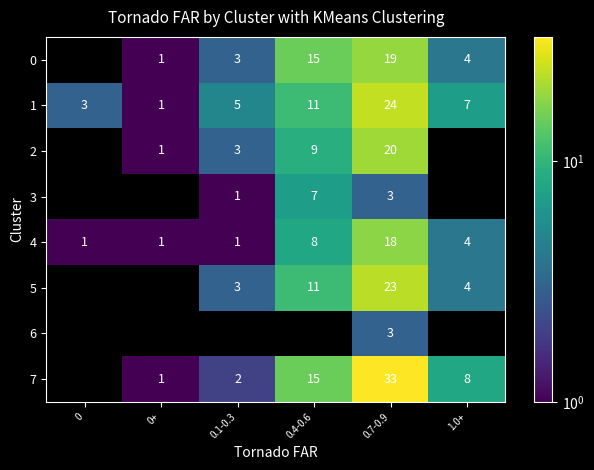

The 7 series shows 3.2 at 0.1-0.3. True or false?

False